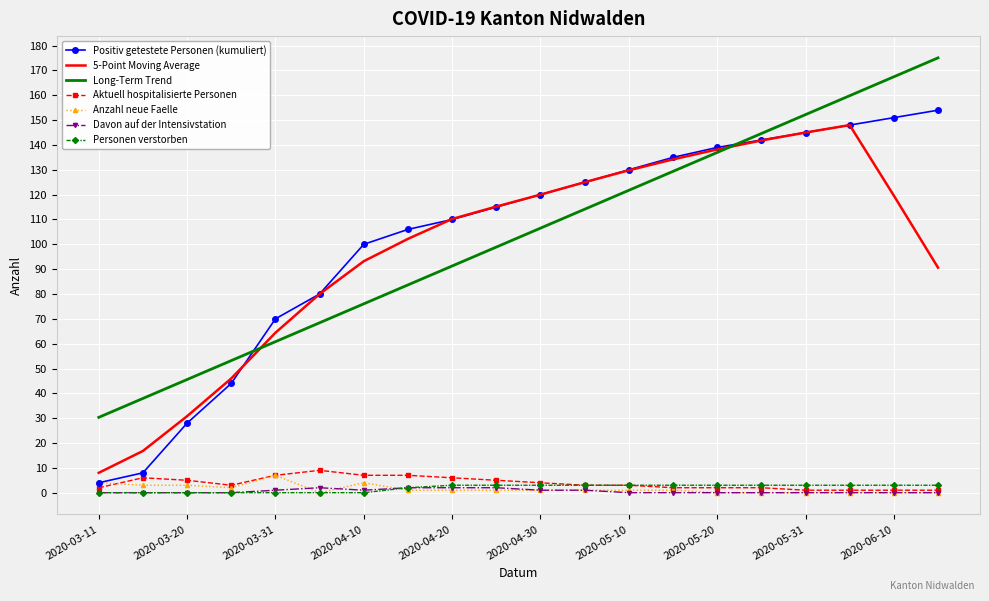

What is the maximum value shown in the chart?

175.1